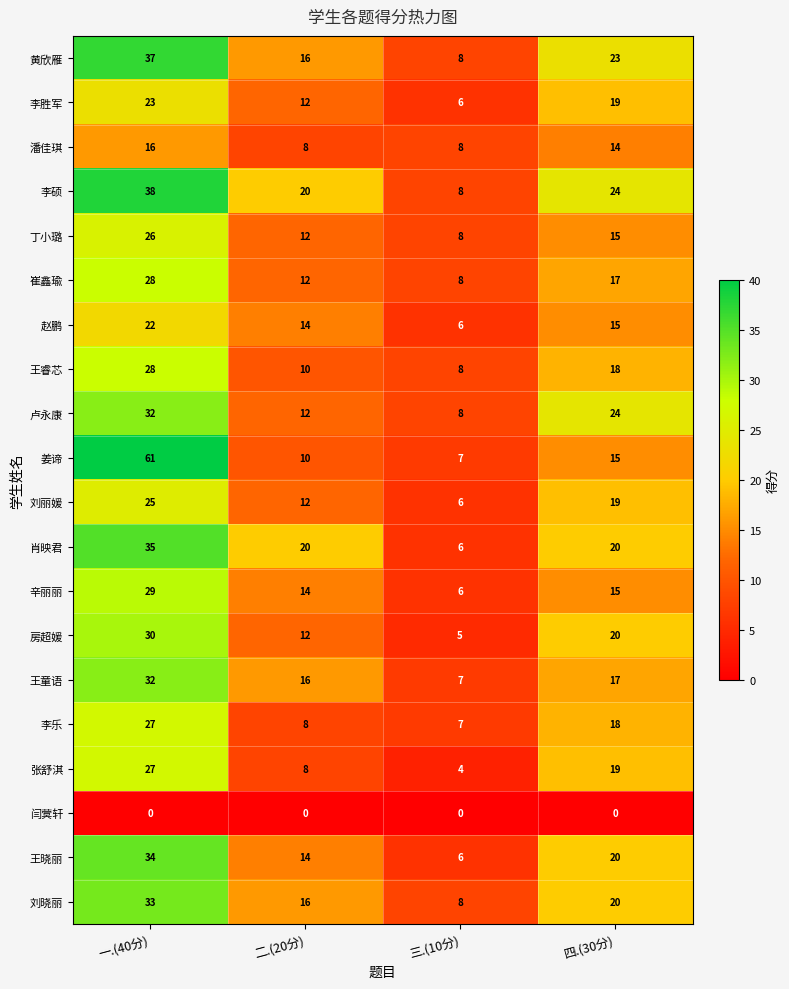

At which label does 王晓丽 first exceed 20?

一.(40分)